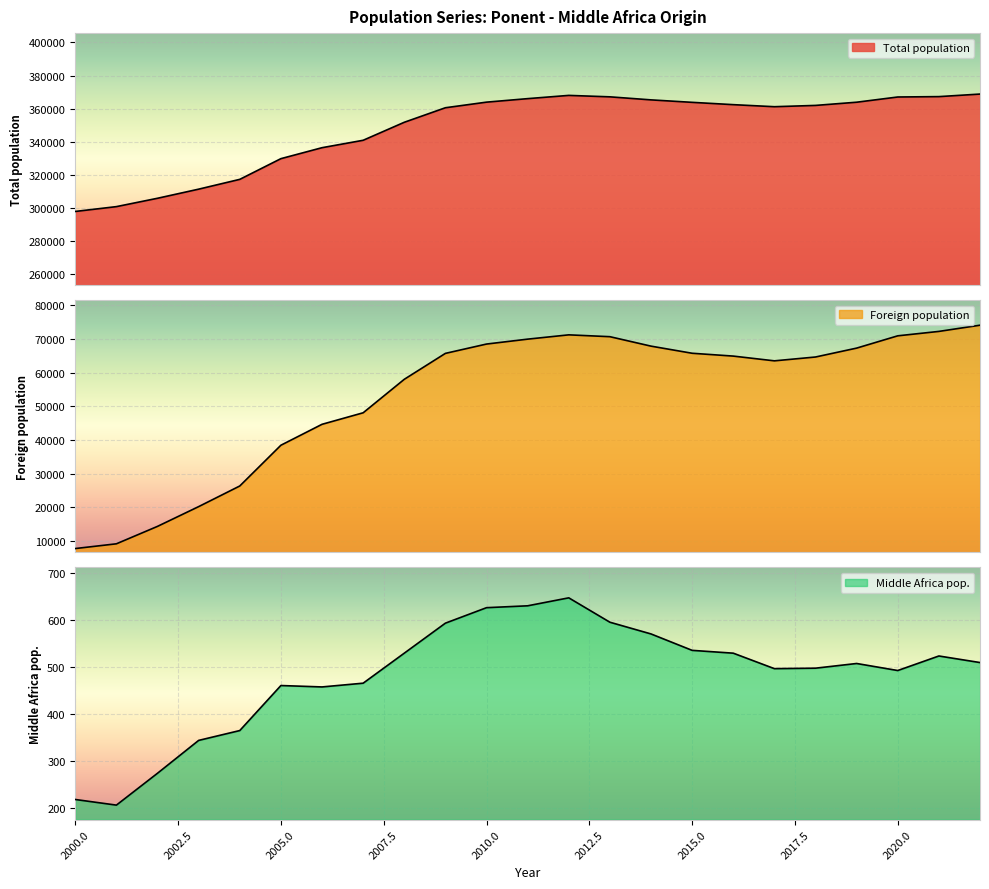

At 2008, list the series in order from largest to smallest.

Total population, Foreign population, Middle Africa pop.